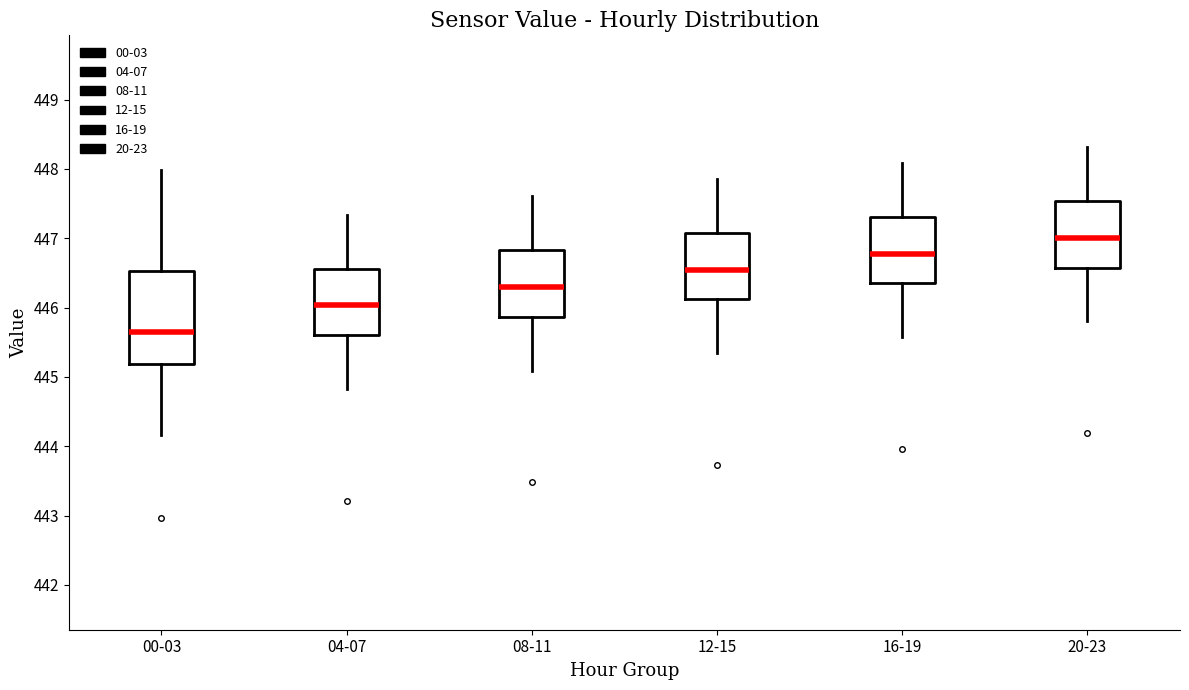

Which box has the lowest median line?

00-03